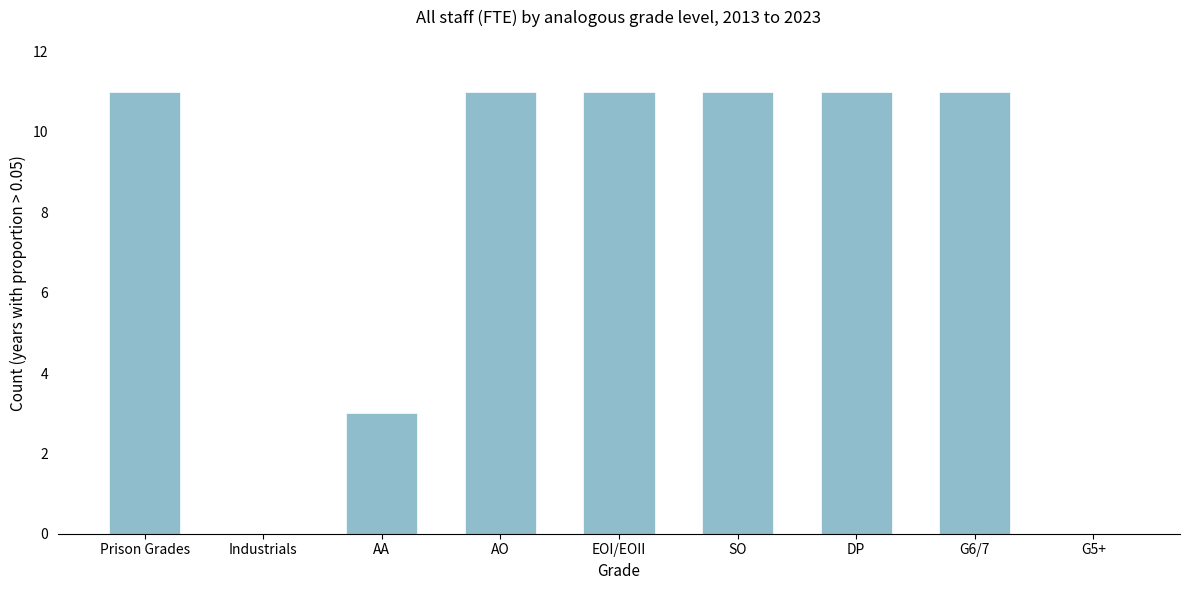

Reading left to right, what are all the values shown in this chart?

Prison Grades=11	Industrials=0	AA=3	AO=11	EOI/EOII=11	SO=11	DP=11	G6/7=11	G5+=0